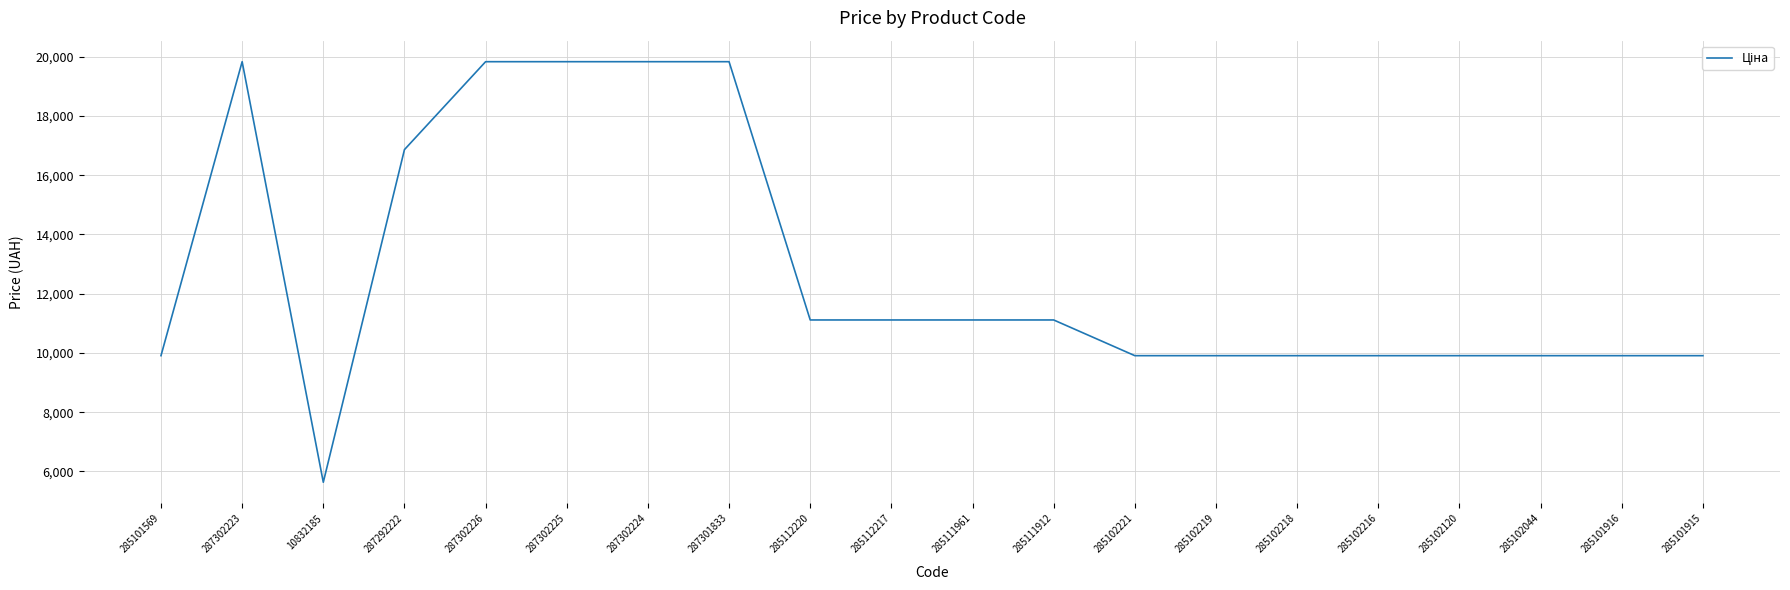

Reading left to right, extract all data points from this chart.

285101569=9908.5	287302223=19831.1	10832185=5636.0	287292222=16863.2	287302226=19831.1	287302225=19831.1	287302224=19831.1	287301833=19831.1	285112220=11113.6	285112217=11113.6	285111961=11113.6	285111912=11113.6	285102221=9908.5	285102219=9908.5	285102218=9908.5	285102216=9908.5	285102120=9908.5	285102044=9908.5	285101916=9908.5	285101915=9908.5